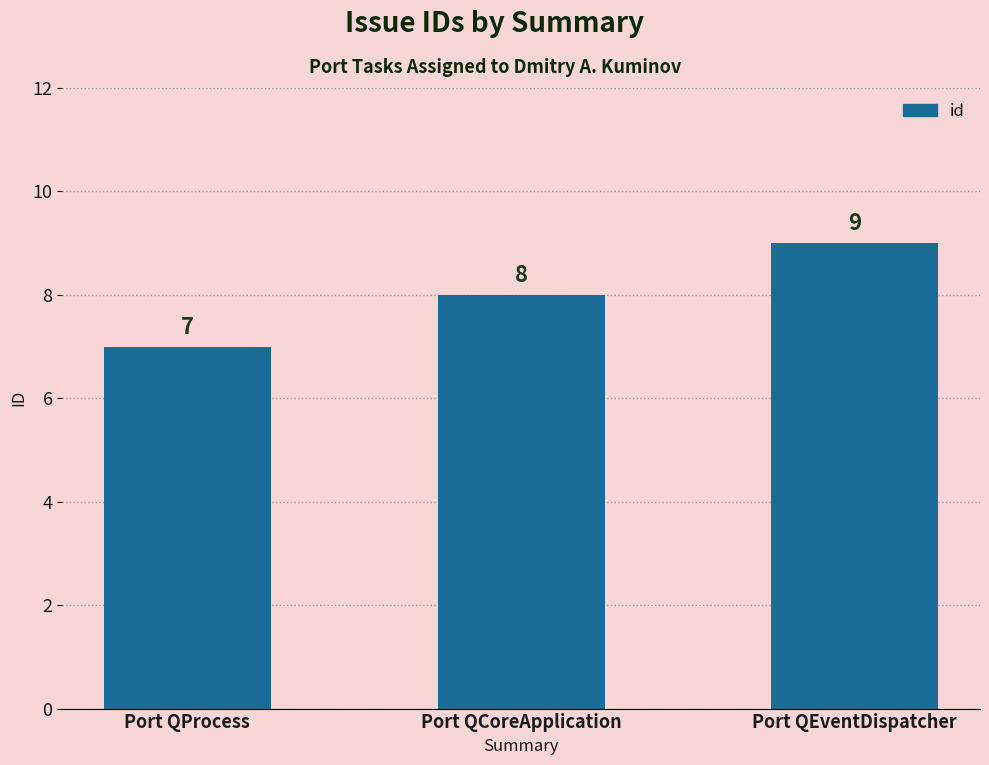

How many series are shown in this chart?

1